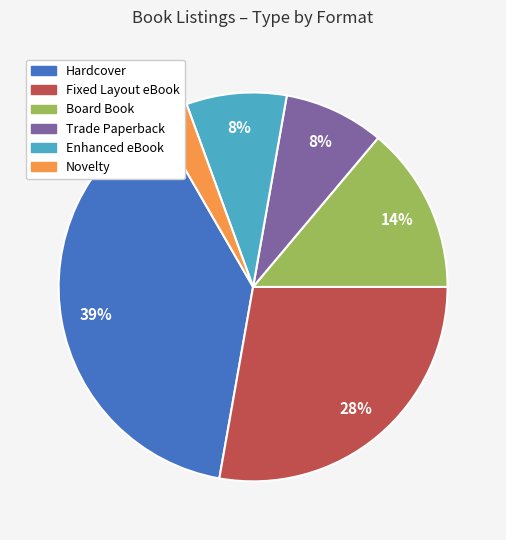

What is the smallest slice in the pie chart?

Novelty